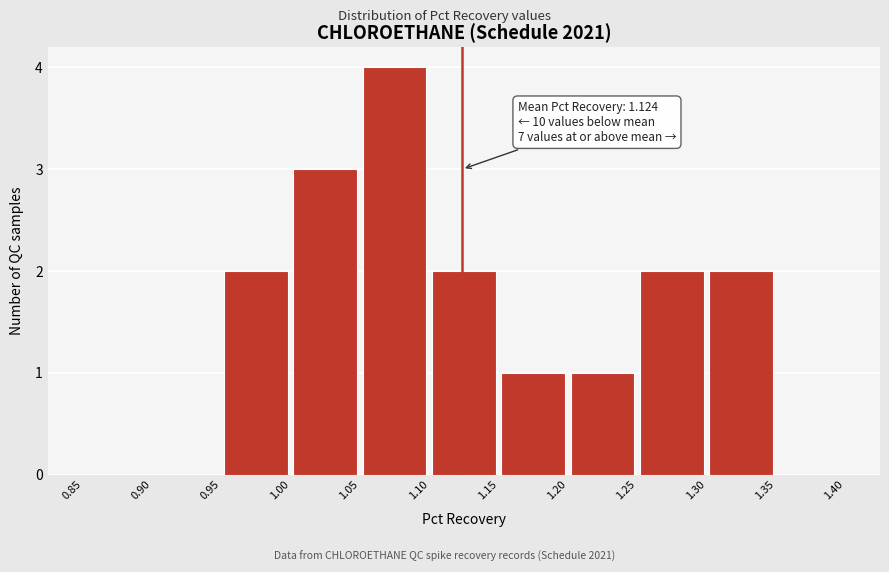

Over which range of the x-axis is the bar tallest?

1.05 to 1.10